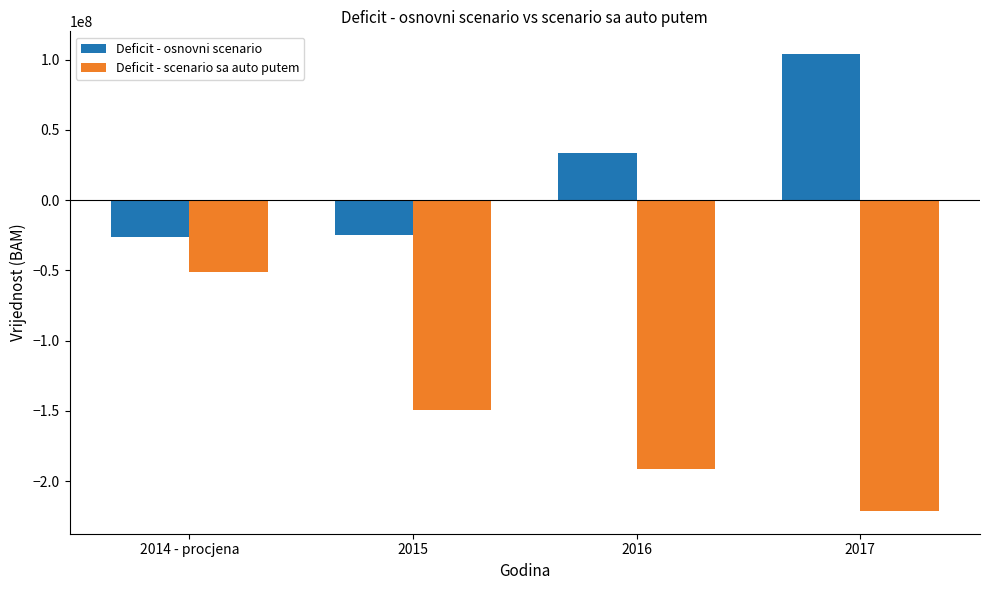

What is the sum of the Deficit - scenario sa auto putem values at 2017 and 2015?

-370735417.2